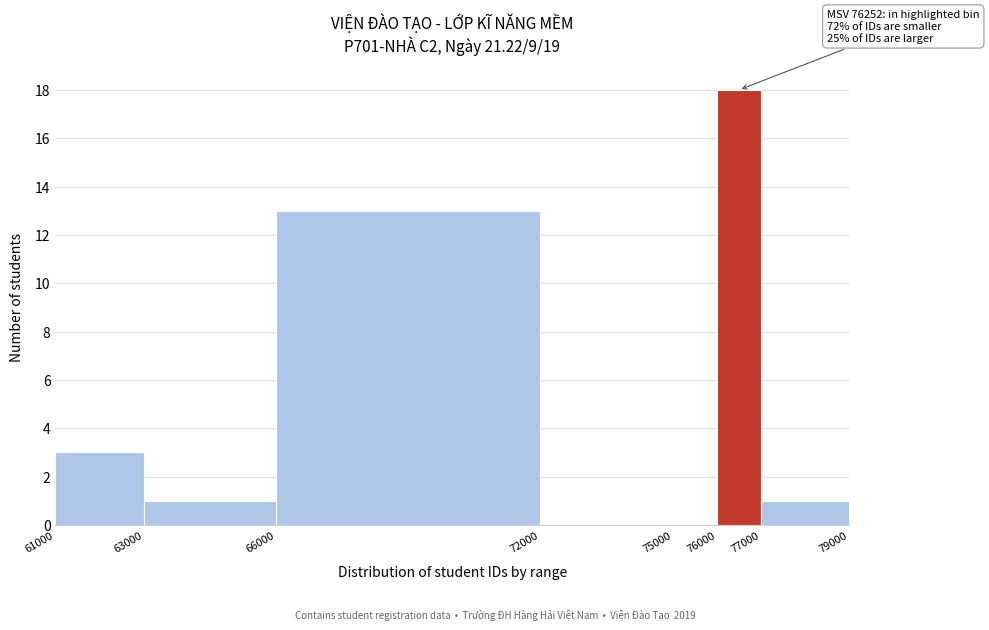

Which range on the x-axis has the tallest bar?

76000 to 77000